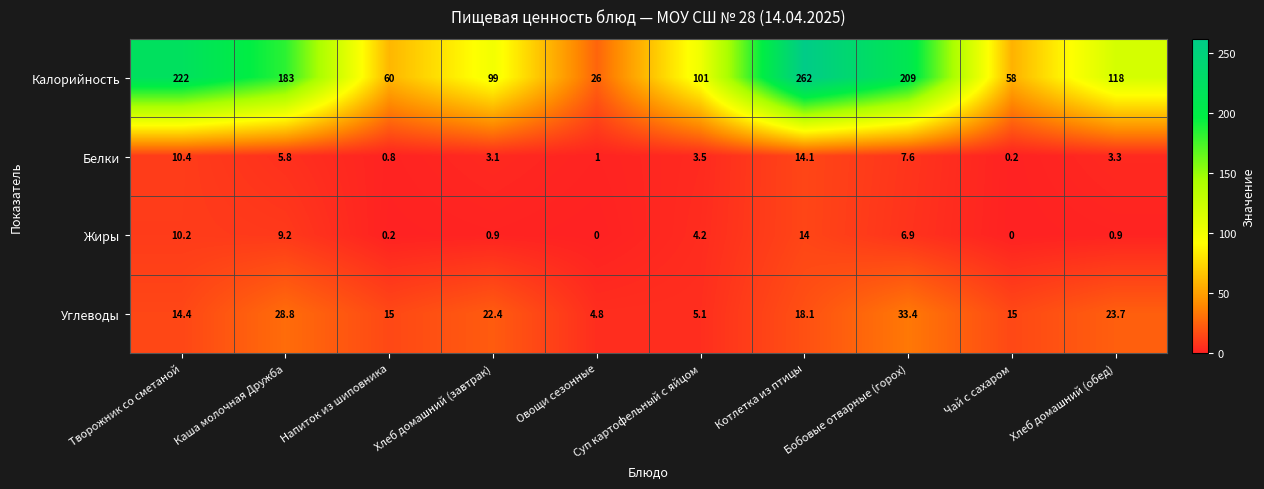

The Калорийность series shows 222.0 at Творожник со сметаной. True or false?

True